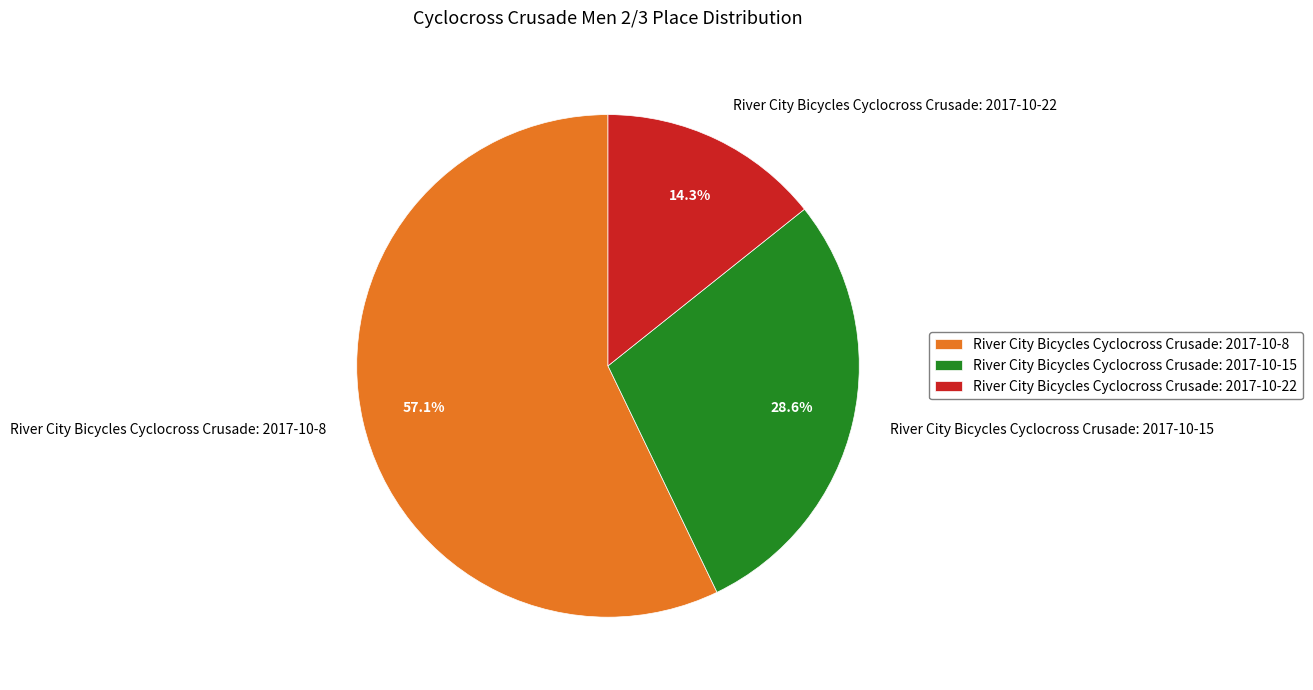

To the nearest percent, what is the average slice percentage?

33%